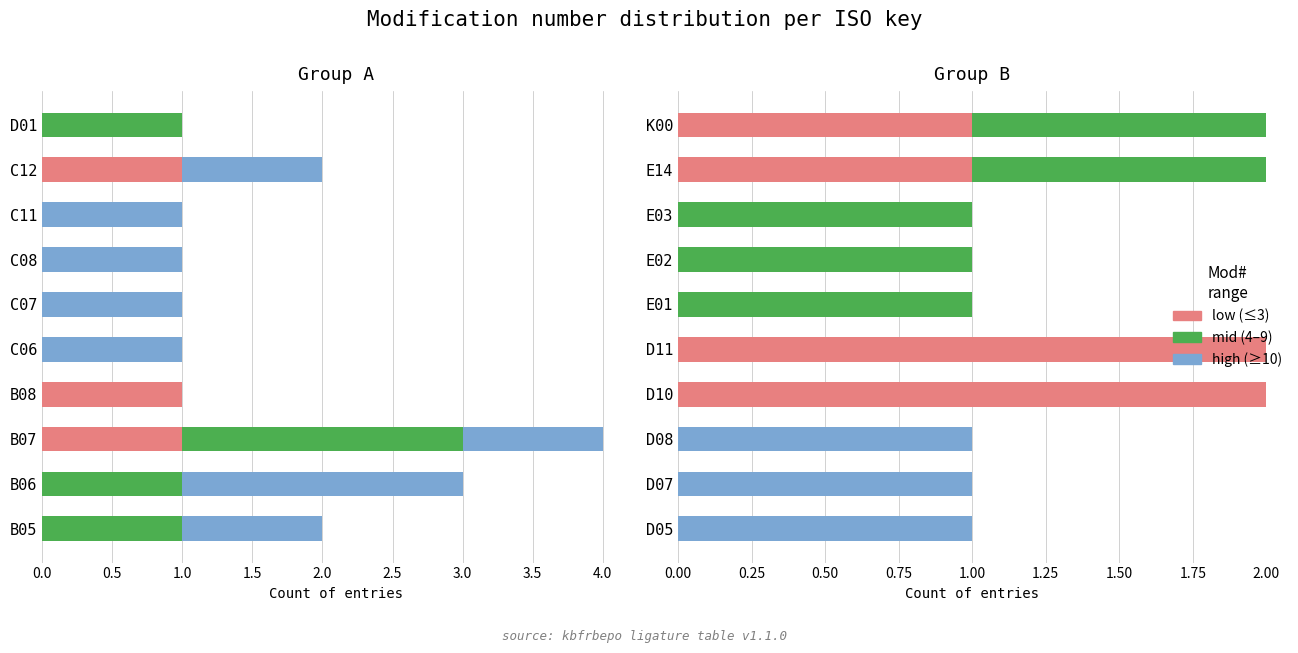

What are all the series names shown in the legend?

low (≤3), mid (4–9), high (≥10)